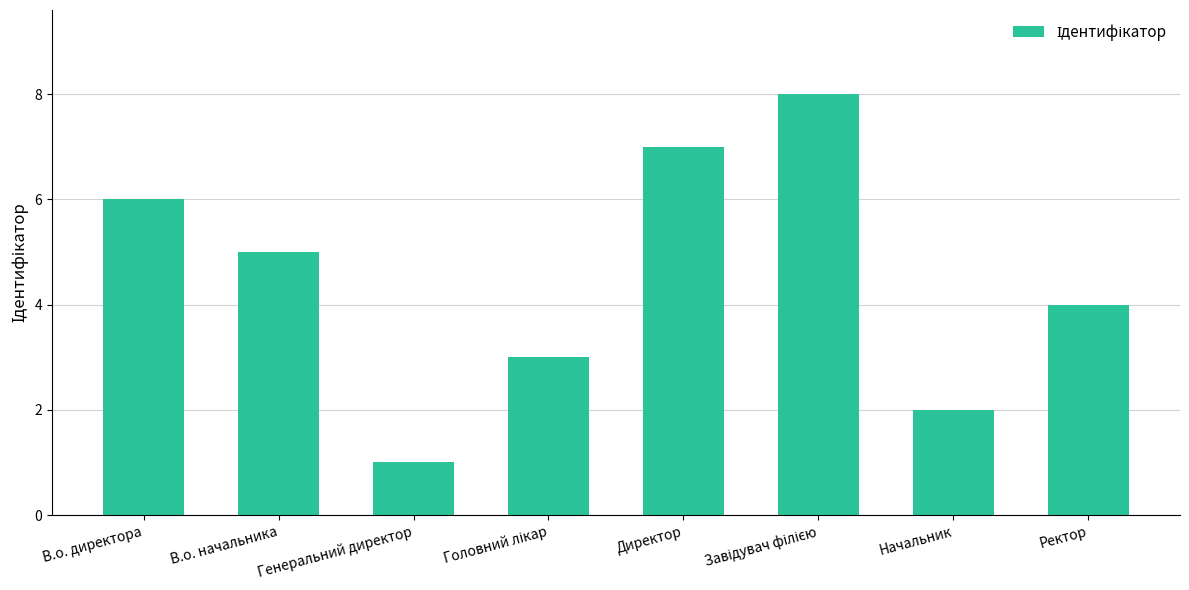

The chart shows a value of 9 at Директор. True or false?

False